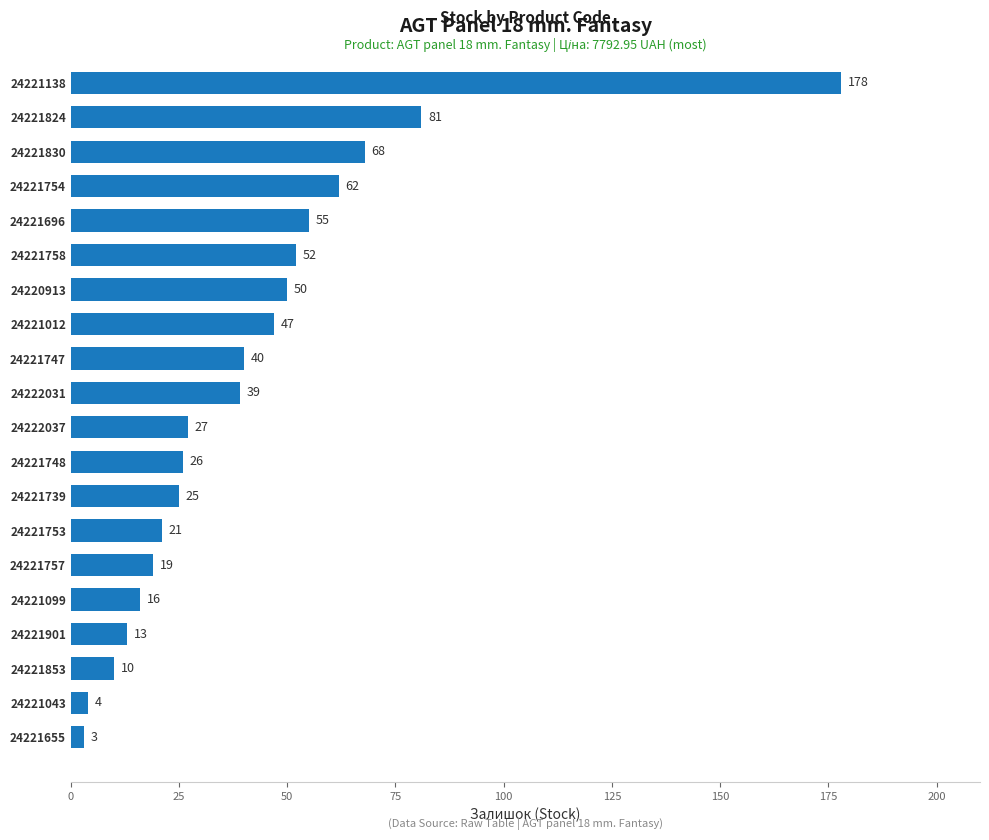

The chart shows a value of 45 at 24222037. True or false?

False